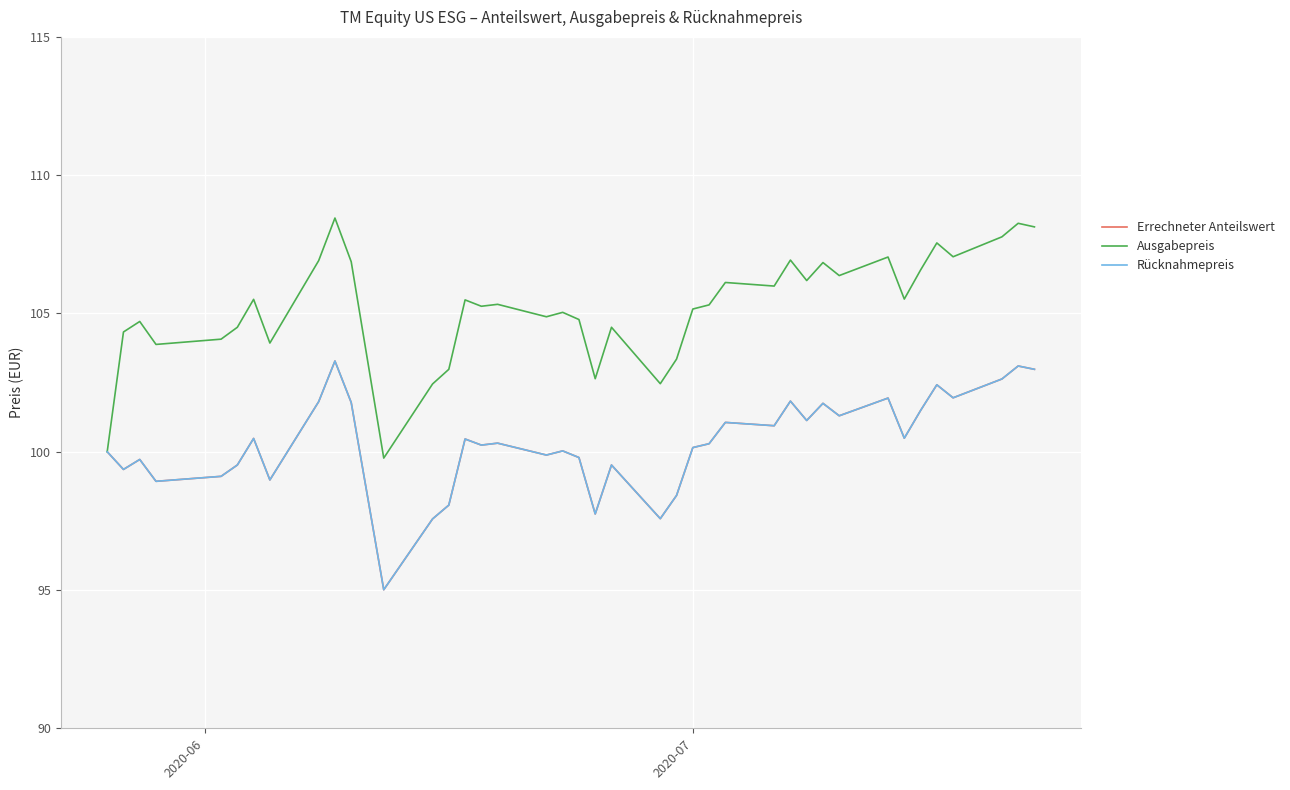

List the series in order of their peak value, lowest first.

Errechneter Anteilswert, Rücknahmepreis, Ausgabepreis